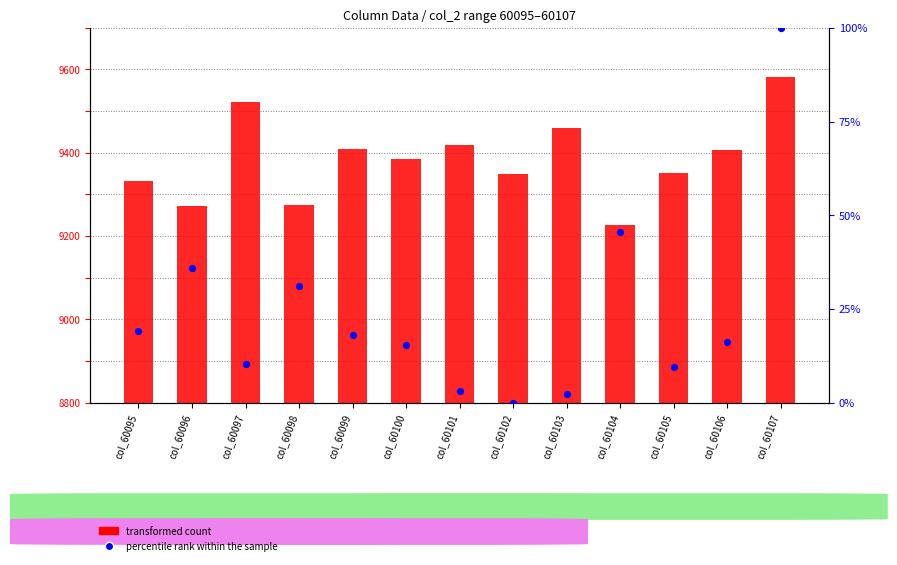

Between col_60107 and col_60096, which is larger?

col_60107